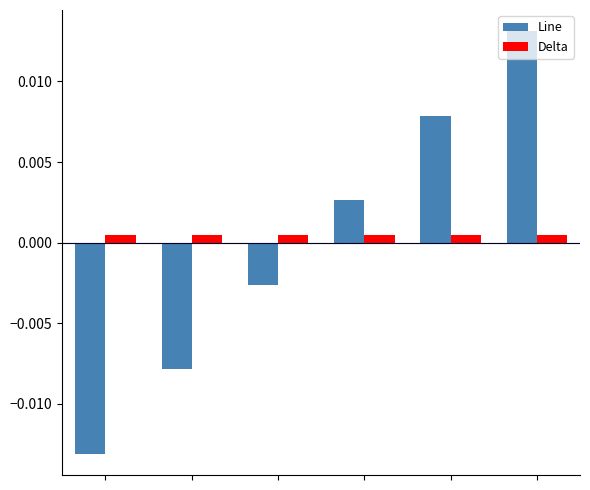

Which series has the widest spread of values?

Line